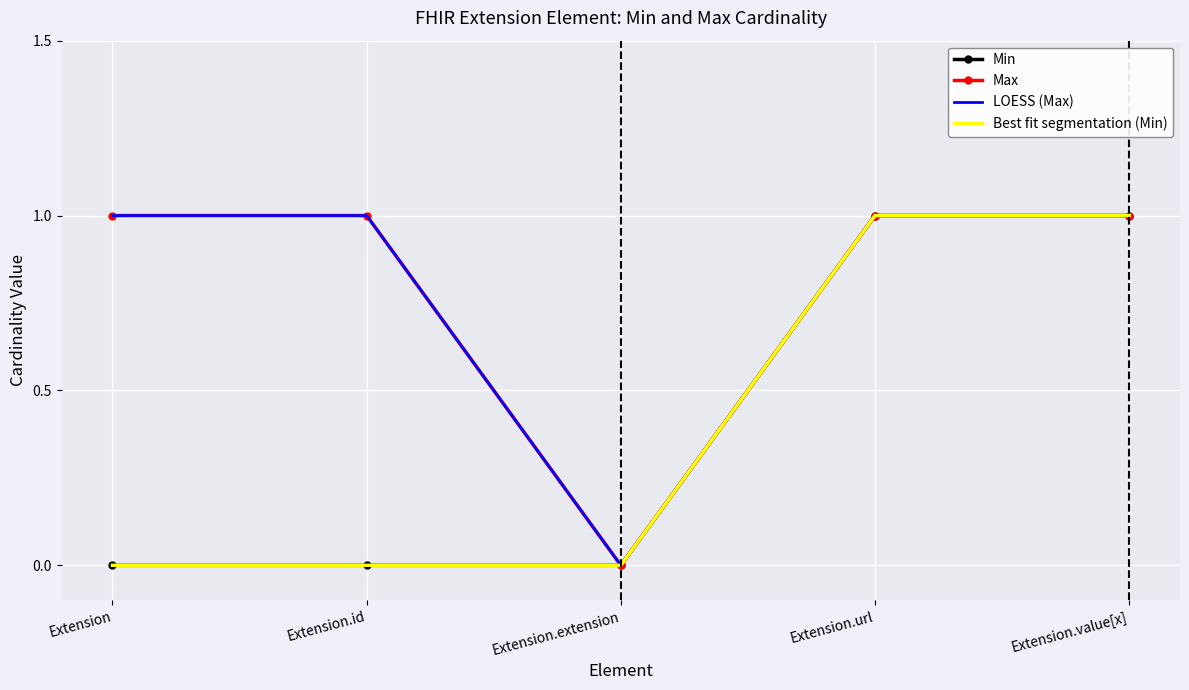

Which series has the largest total across all categories?

Max